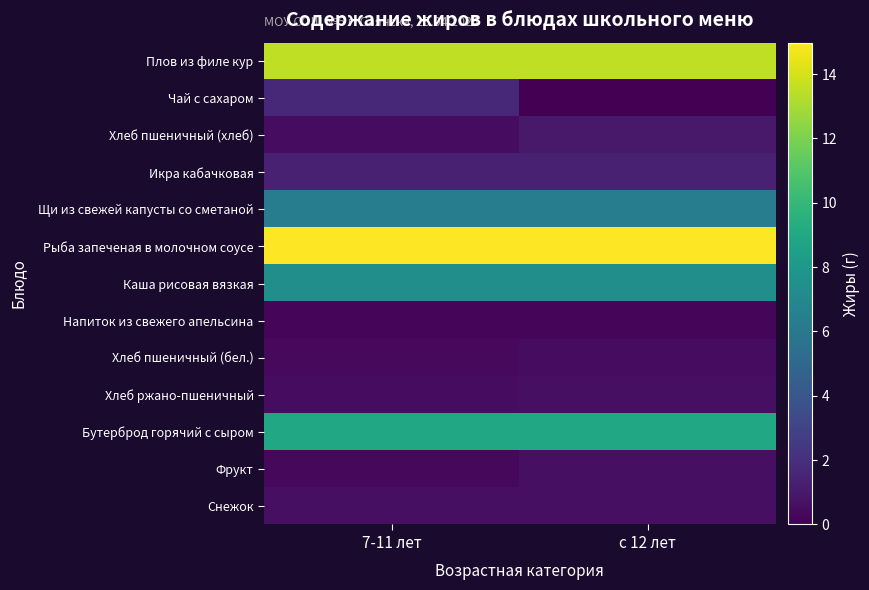

Reading left to right, transcribe all the data shown in this chart.

Плов из филе кур: 7-11 лет=13.6	с 12 лет=13.6
Чай с сахаром: 7-11 лет=1.6	с 12 лет=0.0
Хлеб пшеничный (хлеб): 7-11 лет=0.5	с 12 лет=1.0
Икра кабачковая: 7-11 лет=1.4	с 12 лет=1.4
Щи из свежей капусты со сметаной: 7-11 лет=6.4	с 12 лет=6.4
Рыба запеченая в молочном соусе: 7-11 лет=15.0	с 12 лет=15.0
Каша рисовая вязкая: 7-11 лет=7.4	с 12 лет=7.4
Напиток из свежего апельсина: 7-11 лет=0.2	с 12 лет=0.2
Хлеб пшеничный (бел.): 7-11 лет=0.4	с 12 лет=0.5
Хлеб ржано-пшеничный: 7-11 лет=0.5	с 12 лет=0.6
Бутерброд горячий с сыром: 7-11 лет=9.0	с 12 лет=9.0
Фрукт: 7-11 лет=0.3	с 12 лет=0.6
Снежок: 7-11 лет=0.6	с 12 лет=0.6